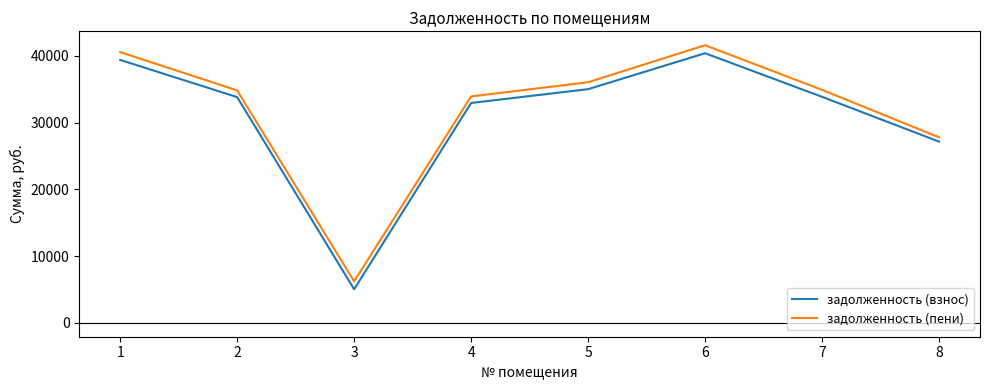

What is the maximum value for задолженность (пени)?

41587.1